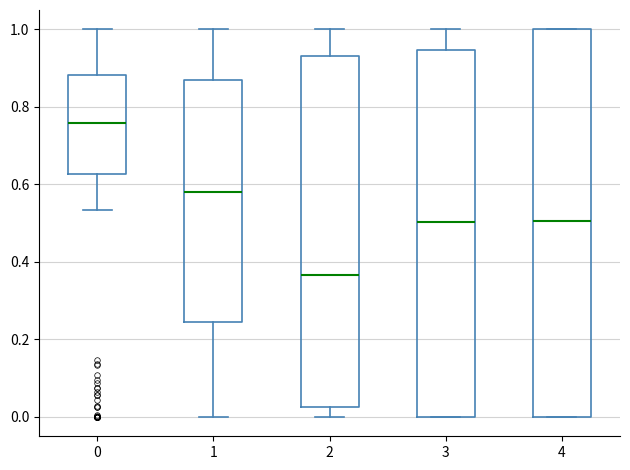

Which box is the tallest, from its lower edge to its upper edge?

4